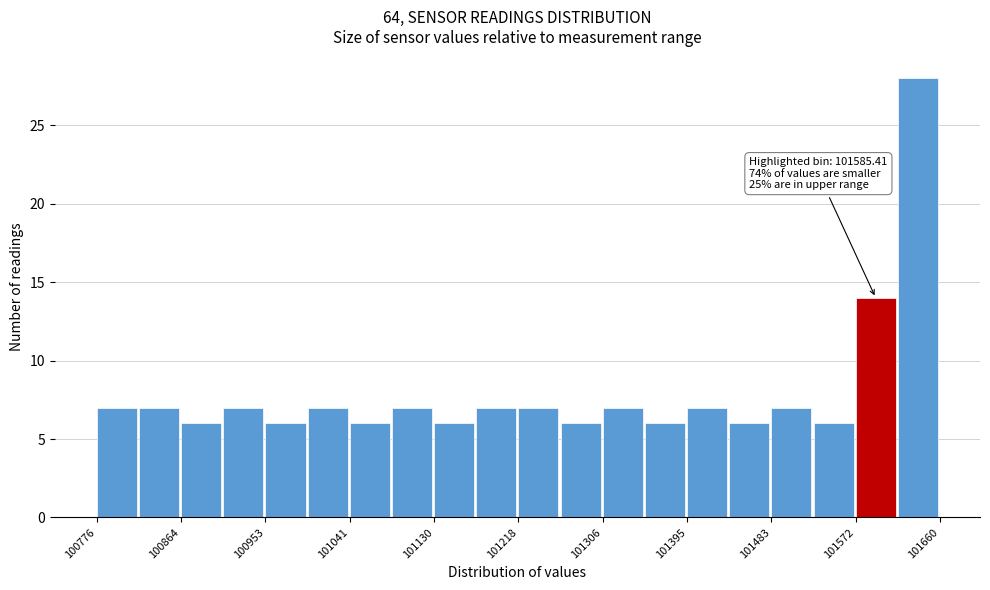

Which range on the x-axis has the tallest bar?

101620 to 101660